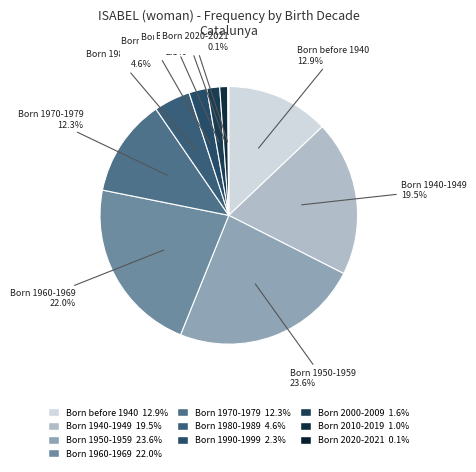

What is the ratio of the value at Born 1960-1969 to the value at Born 1980-1989?

4.8